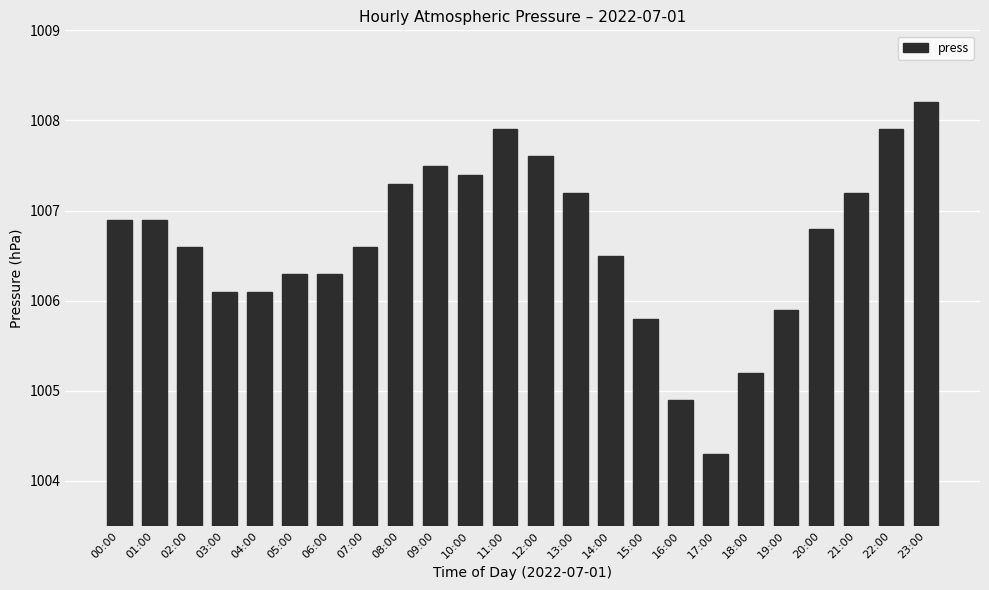

What is the sum of the values at 16:00 and 01:00?

2011.8